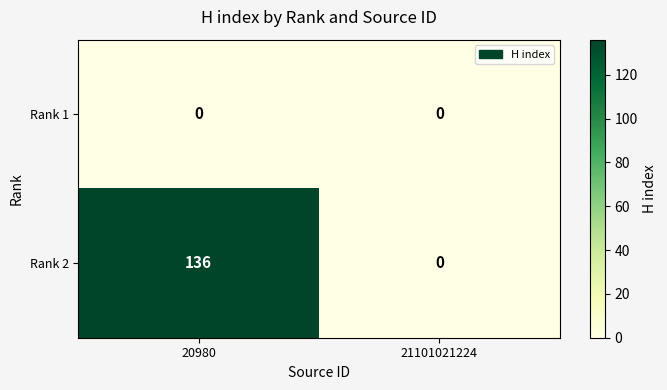

Reading left to right, list all the values displayed in this chart.

Rank 1: 0	0
Rank 2: 136	0